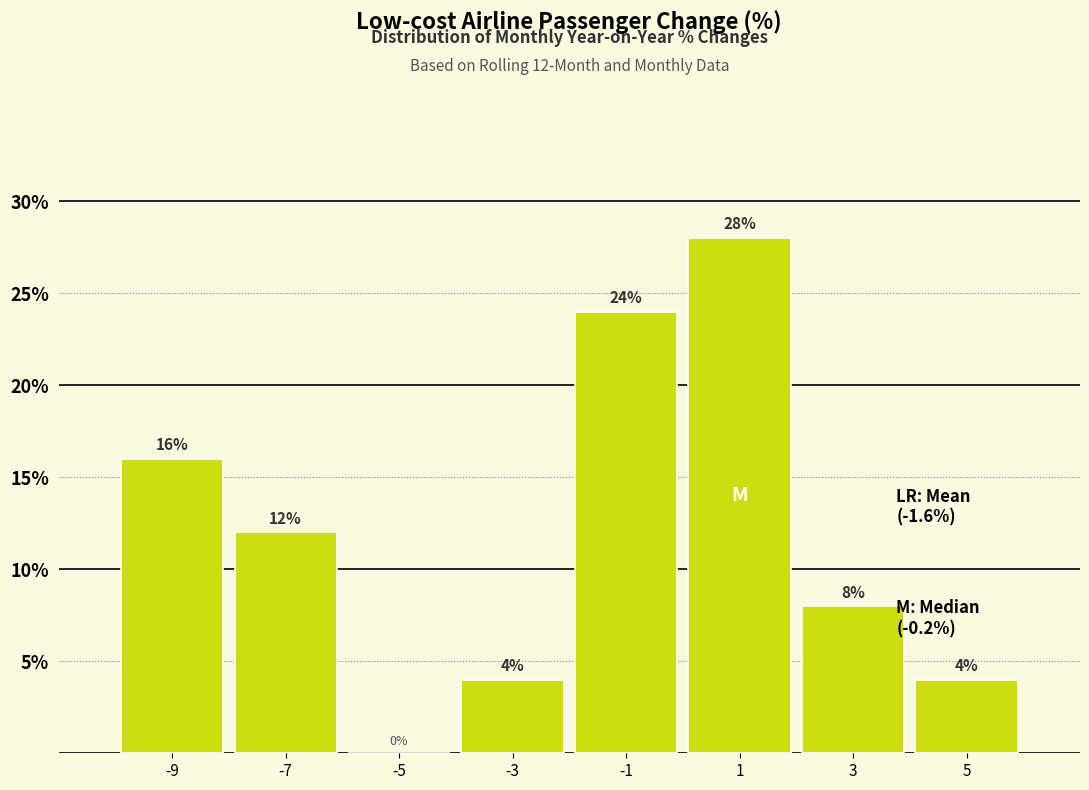

Reading left to right, transcribe this chart: for each bar, give the range it covers on the x-axis and its height.

-10 to -8: 16
-8 to -6: 12
-6 to -4: 0
-4 to -2: 4
-2 to 0: 24
0 to 2: 28
2 to 4: 8
4 to 6: 4